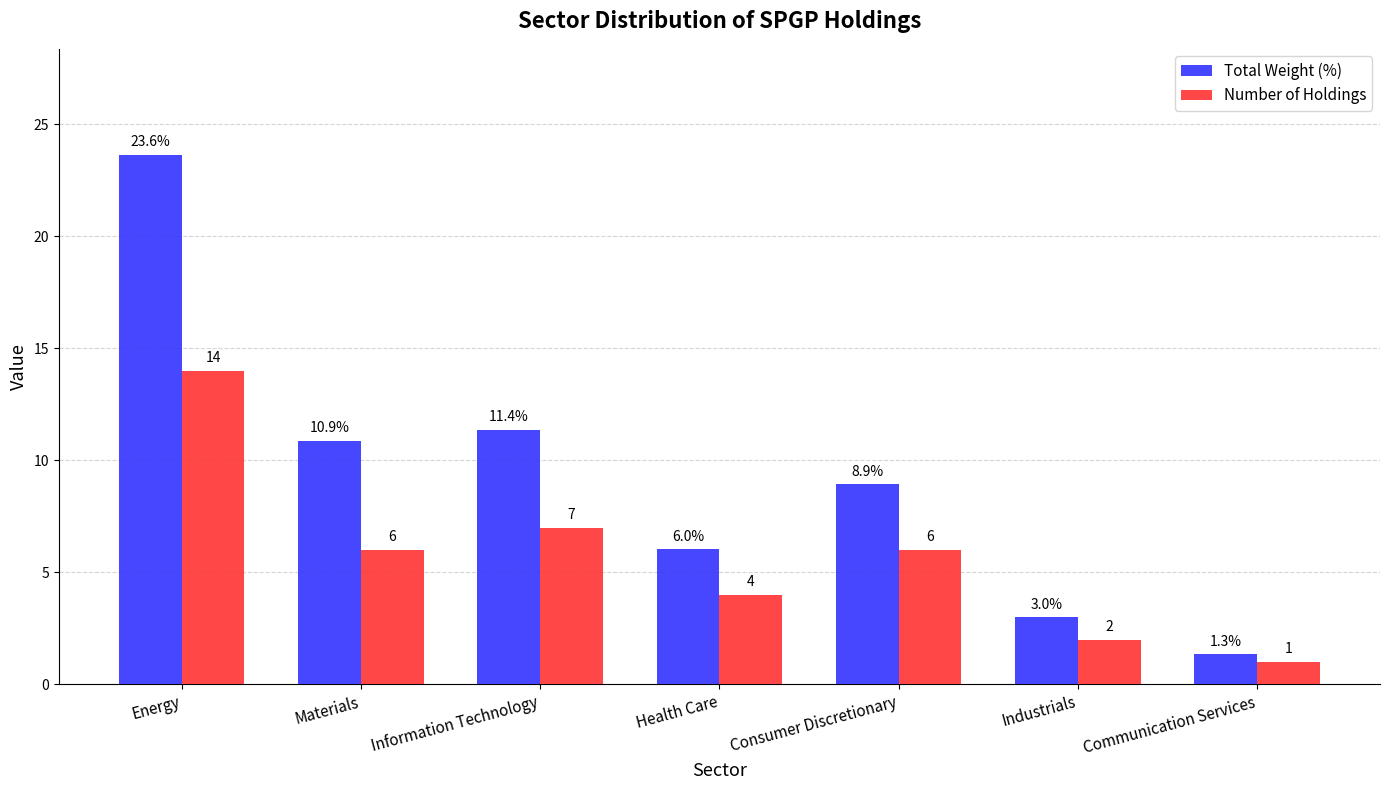

Where does the Total Weight (%) series first go above 8?

Energy